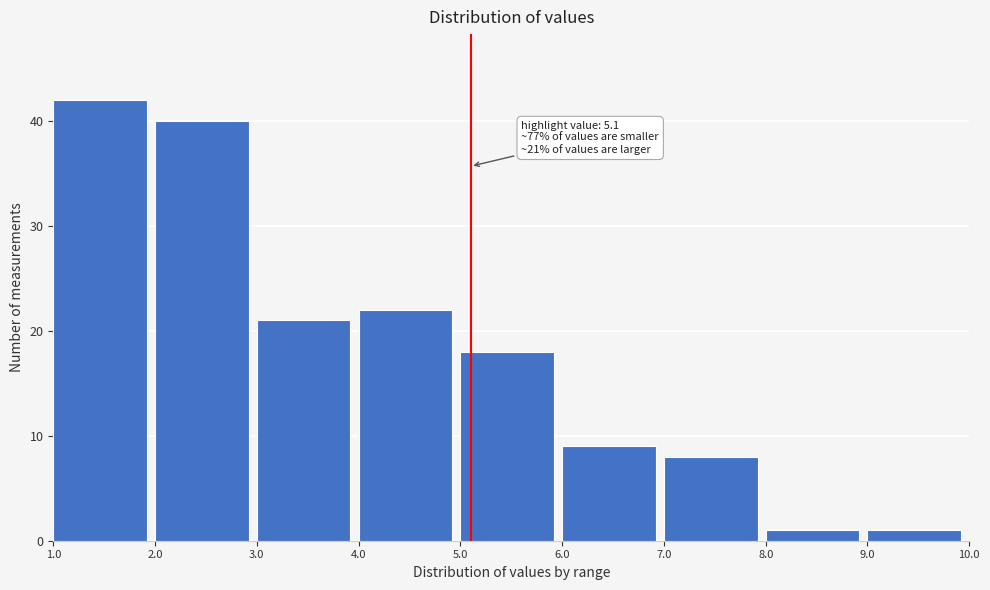

Over which range of the x-axis is the bar tallest?

1.0 to 2.0